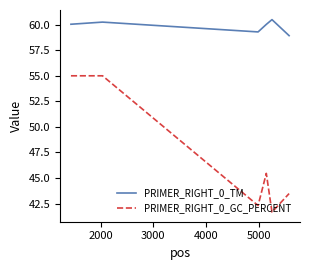

What is the difference between the second highest and minimum values in the PRIMER_RIGHT_0_GC_PERCENT series?

13.3